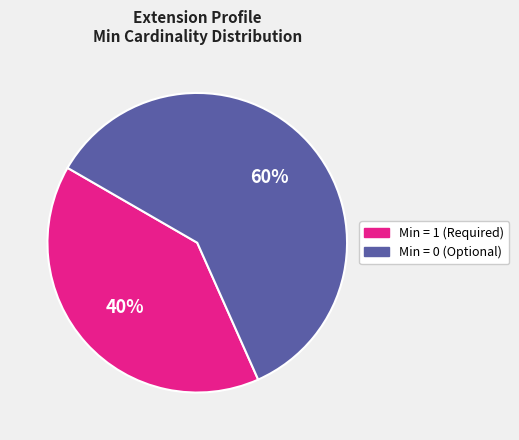

To the nearest percent, what is the average slice percentage?

50%